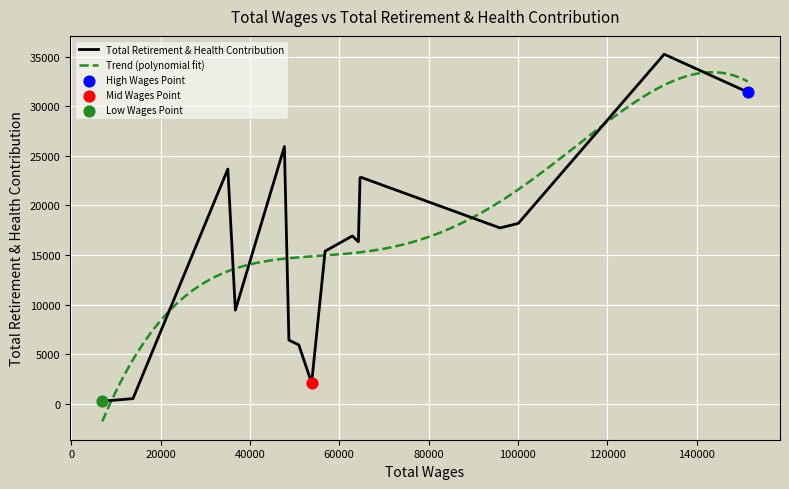

Between 13 and 16, which is larger?

13